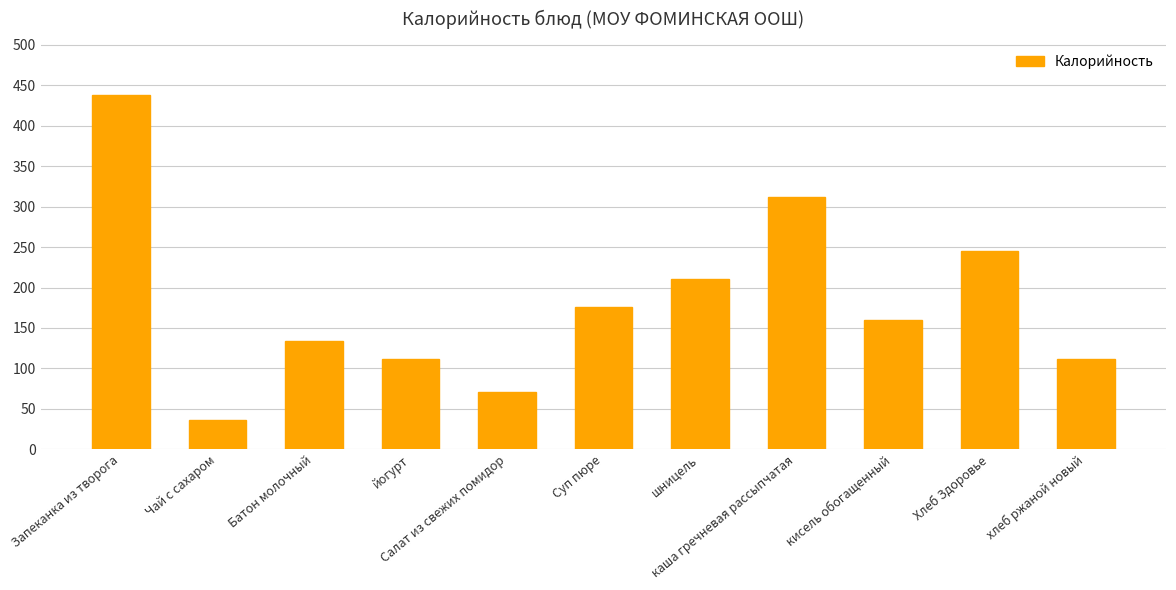

What is the minimum value shown in the chart?

36.0